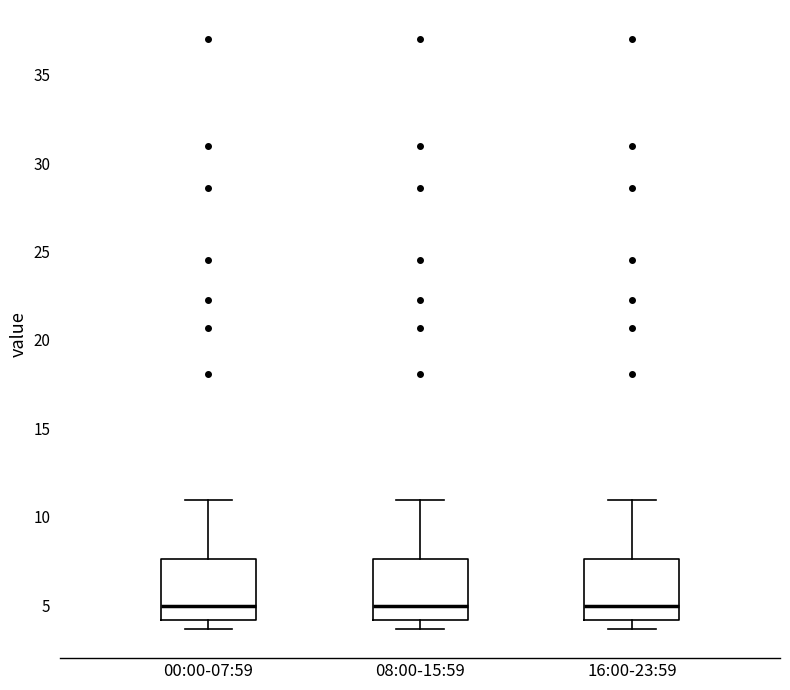

Where does the upper whisker of the box for 16:00-23:59 end on the y-axis? The values are not printed on the chart, so give them approximately, as read against the axis.

11.0